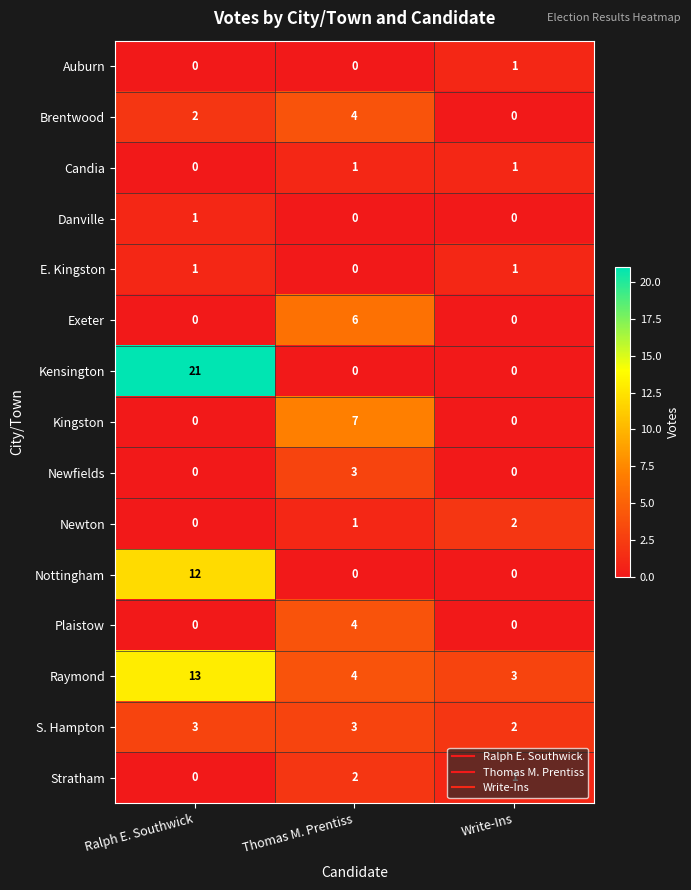

At which category is the sum across all series the highest?

Ralph E. Southwick